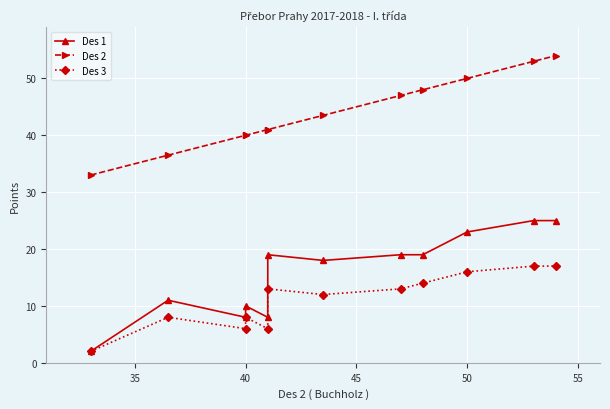

The value of Des 3 at 35 is 12.5. True or false?

False